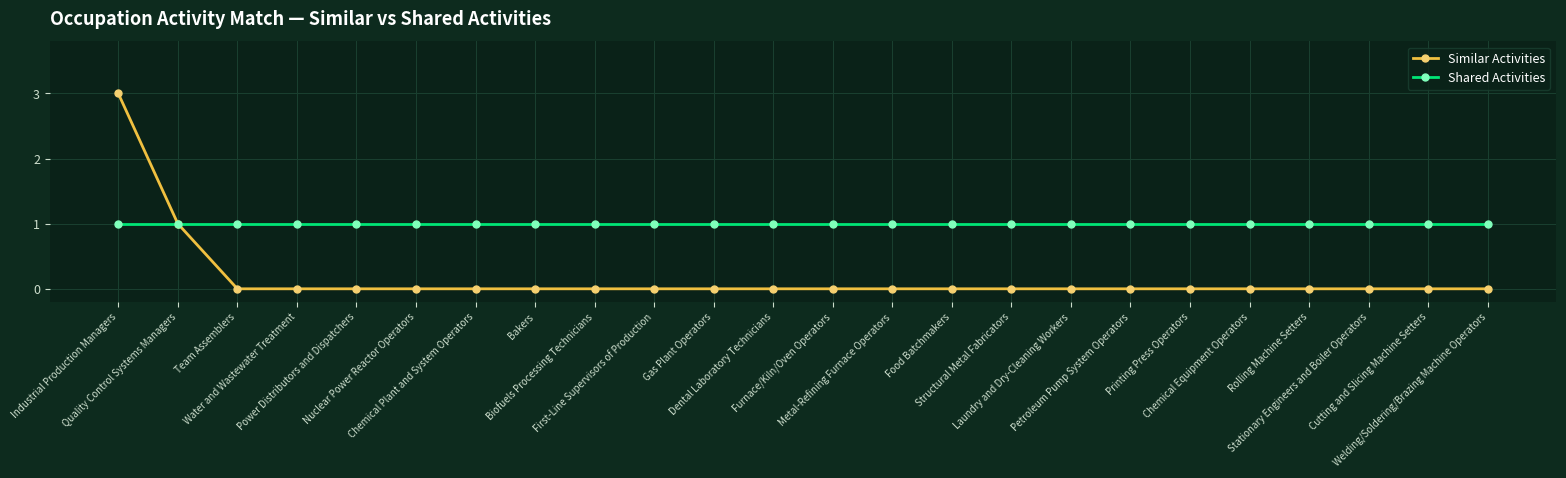

Rank the series by their maximum value, from lowest to highest.

Shared Activities, Similar Activities